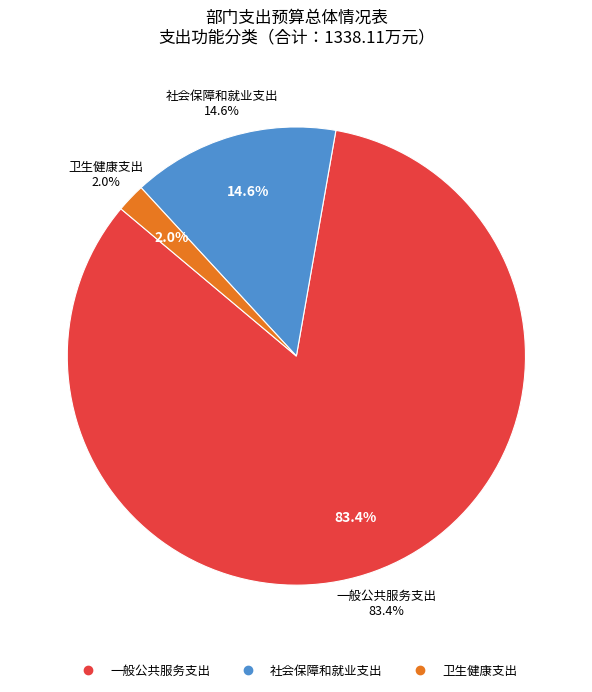

To the nearest percent, what percentage of the pie is 社会保障和就业支出?

15%